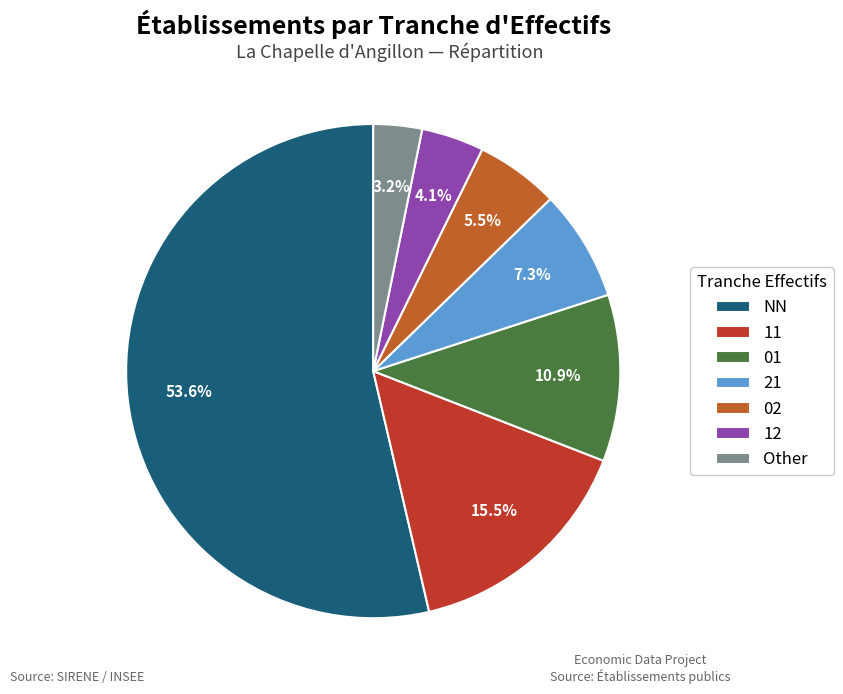

Which slice is the smallest?

Other